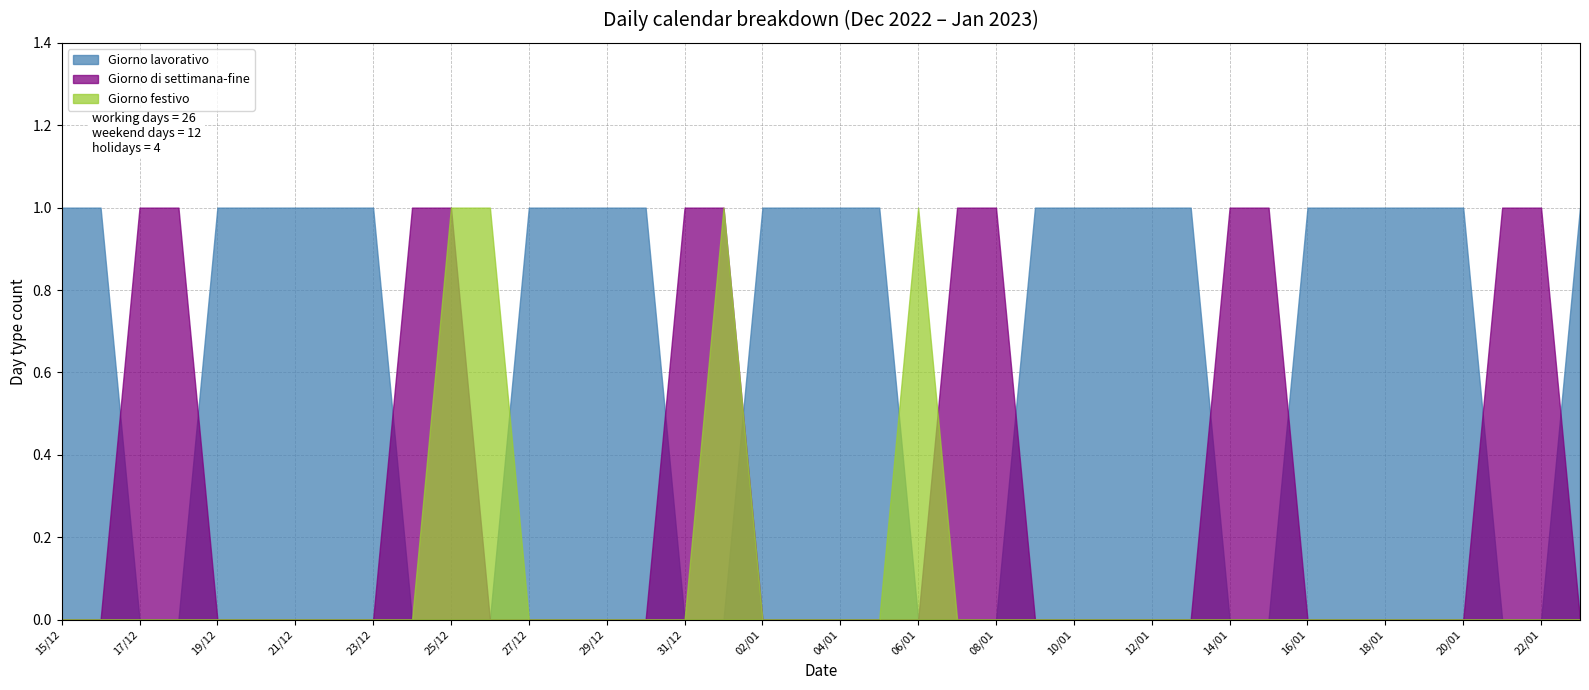

List the series in order of their peak value, lowest first.

Giorno lavorativo, Giorno di settimana-fine, Giorno festivo